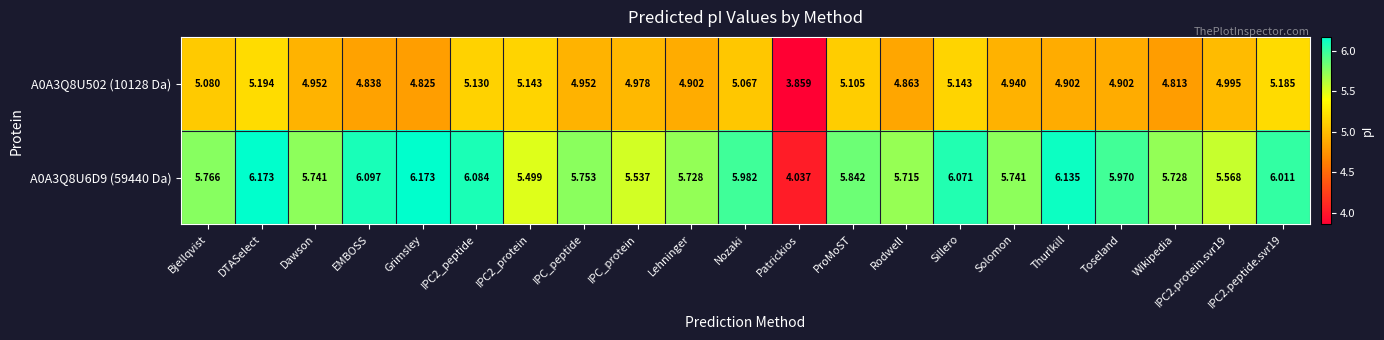

Which category has the lowest value across all series?

Patrickios